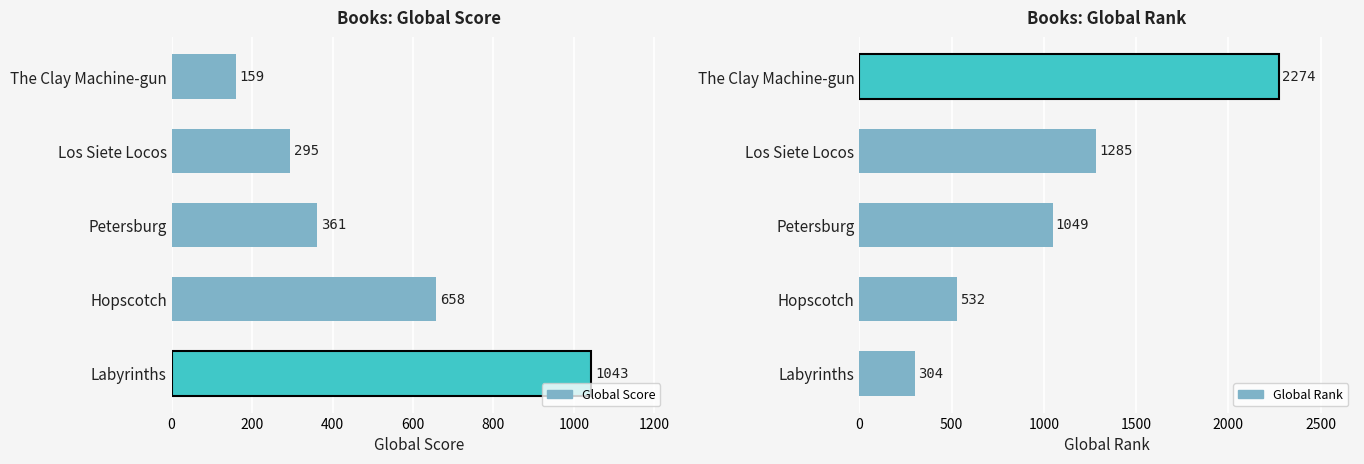

What is the sum of all Global Score values?

2516